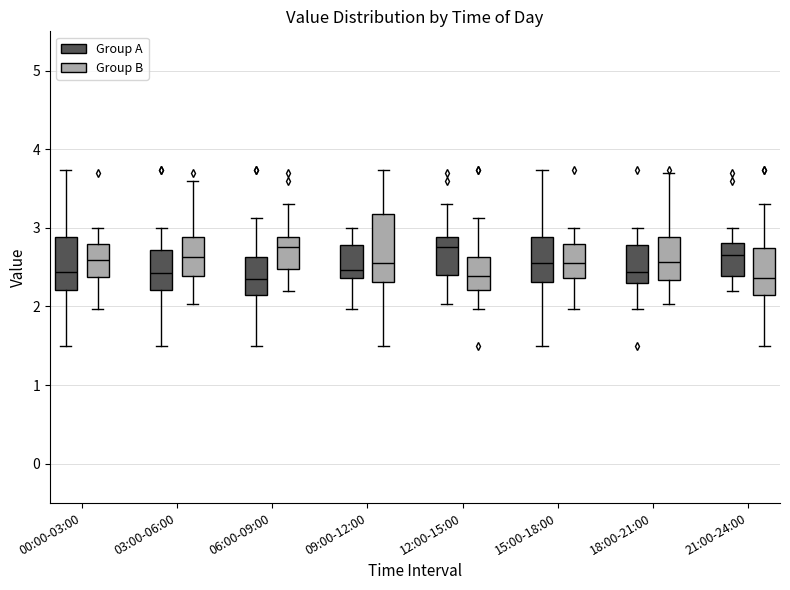

Where does the upper whisker of the box for 15:00-18:00 (Group B) end on the y-axis? The values are not printed on the chart, so give them approximately, as read against the axis.

3.0